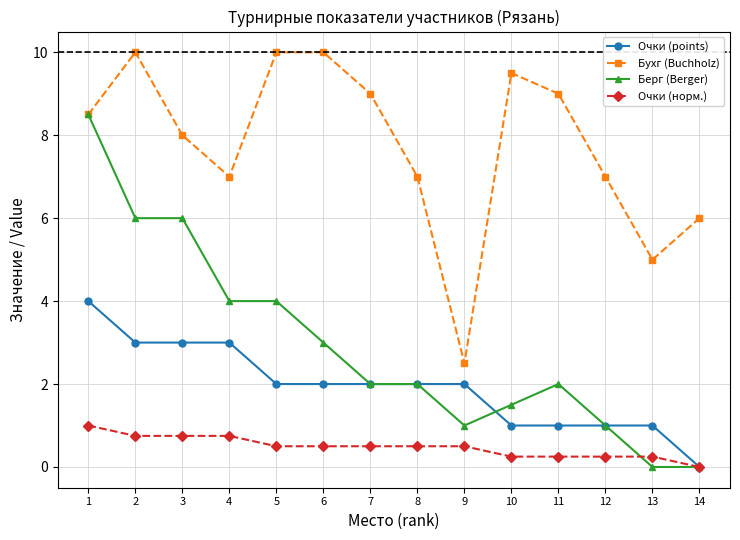

Between which two adjacent categories do Очки (норм.) and Берг (Berger) first intersect?

12 and 13